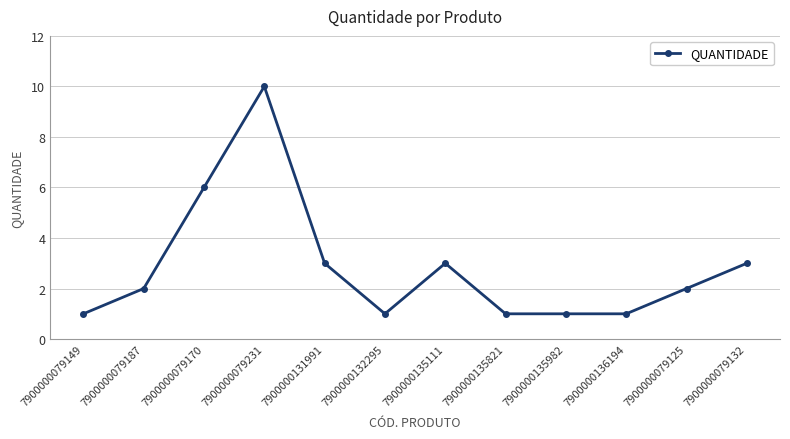

What is the difference between the values at 7900000131991 and 7900000135982?

2